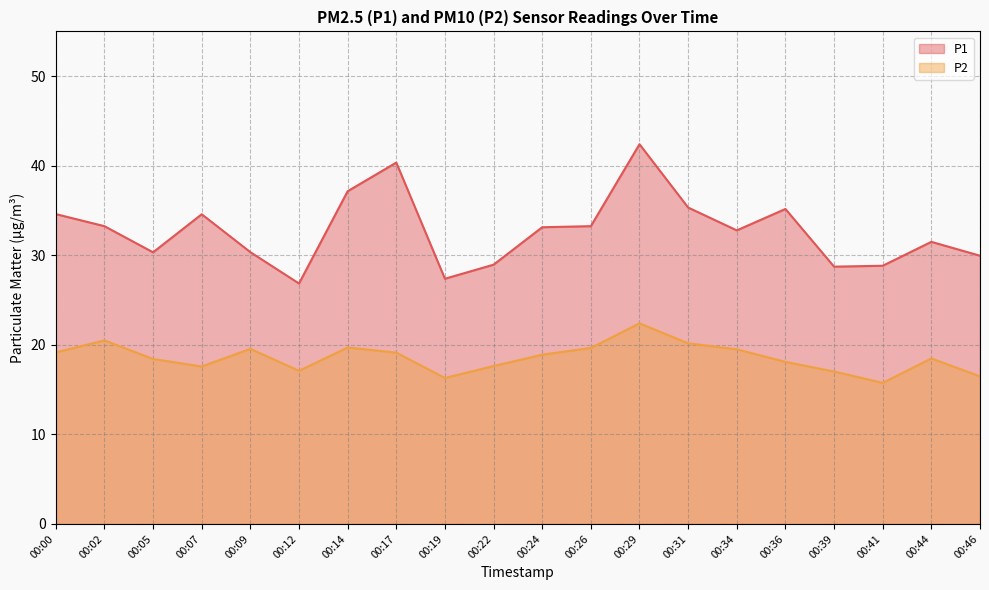

List the series in order of their overall mean, lowest first.

P2, P1